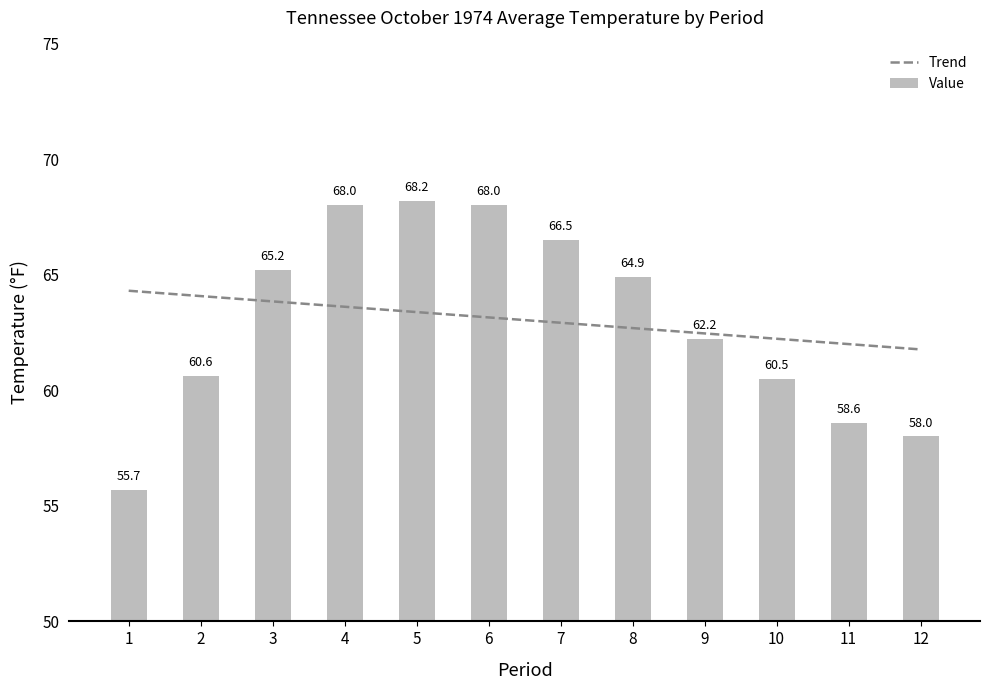

What is the change in value from 3 to 6?

+2.8